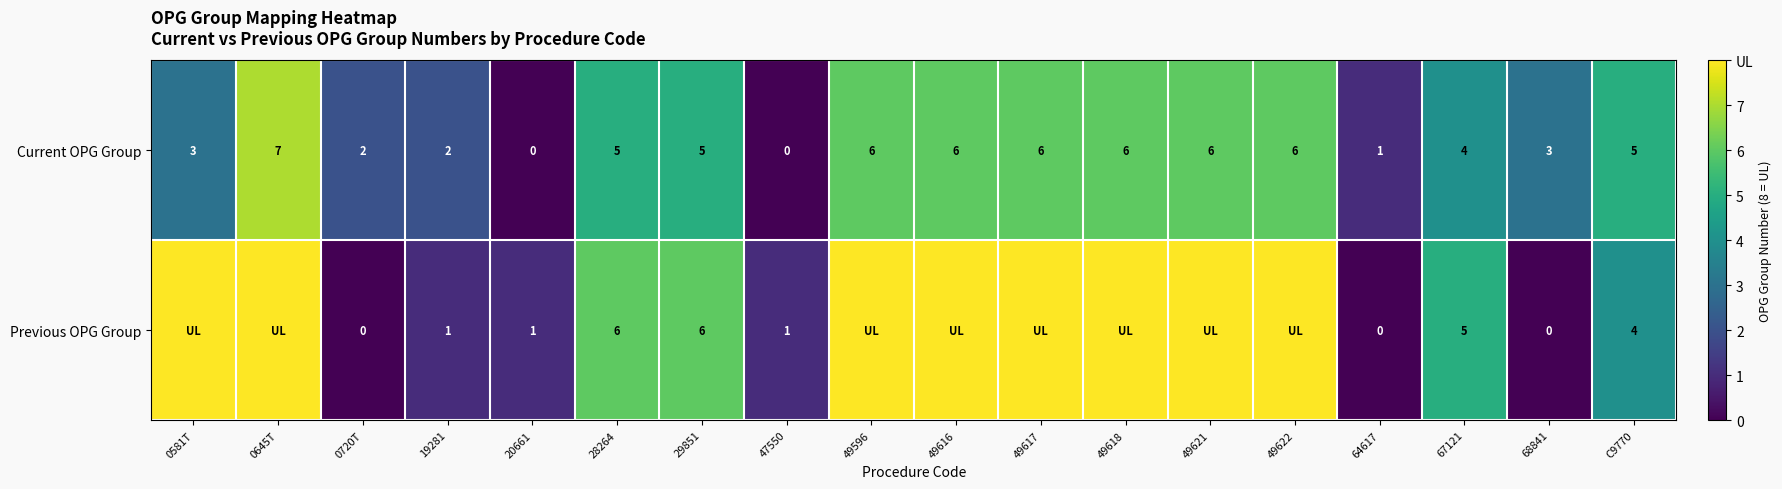

What is the difference between the Current OPG Group values at 0645T and 68841?

4